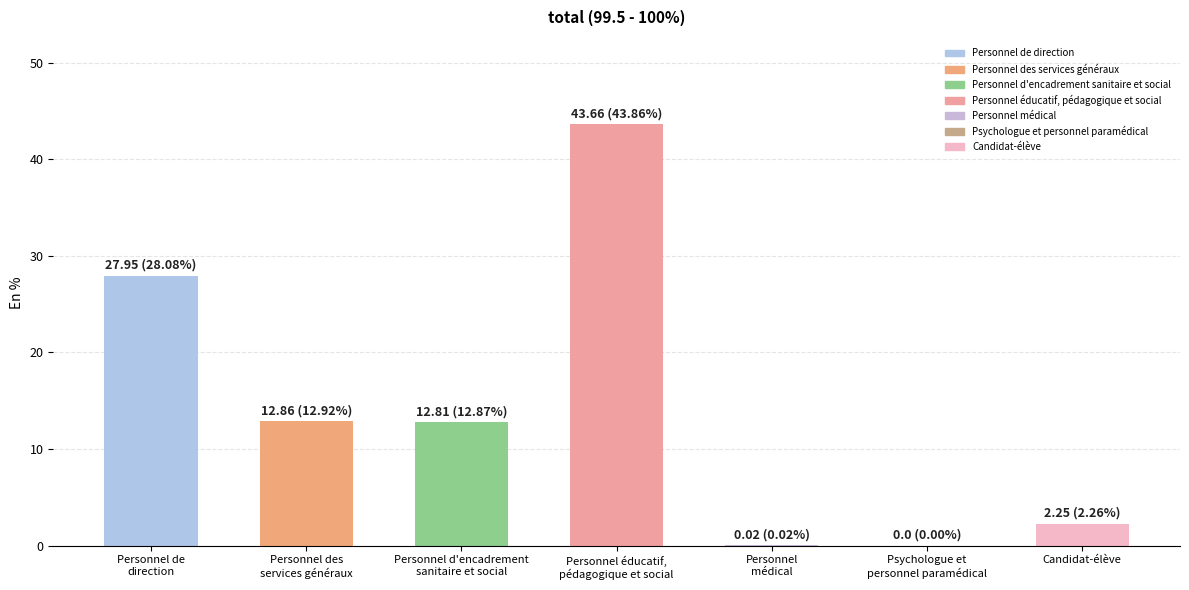

What is the maximum value shown in the chart?

43.7